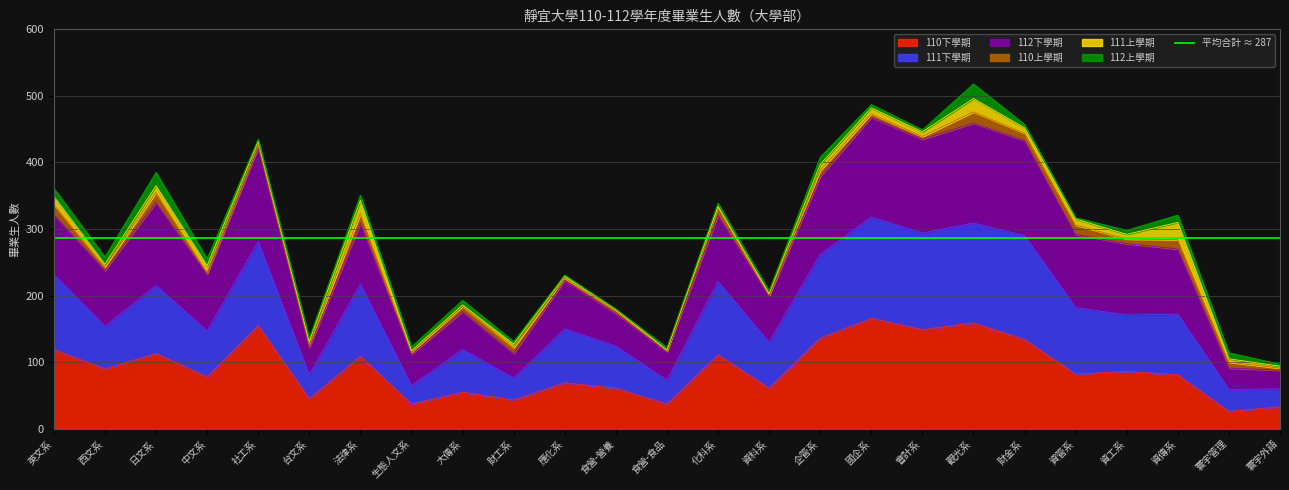

What is the label of the 8th point from the left?

生態人文系